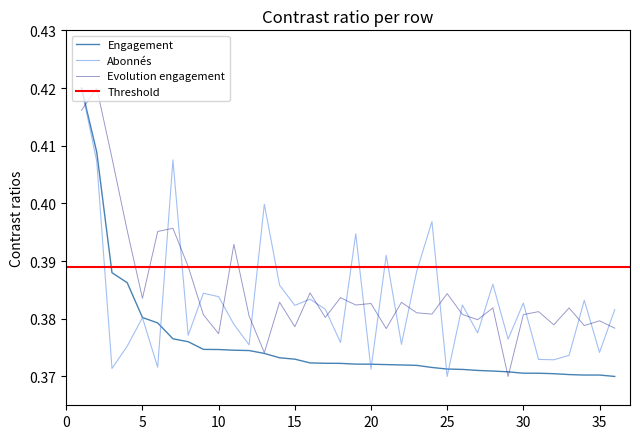

True or false: Abonnés and Evolution engagement intersect in this chart.

True